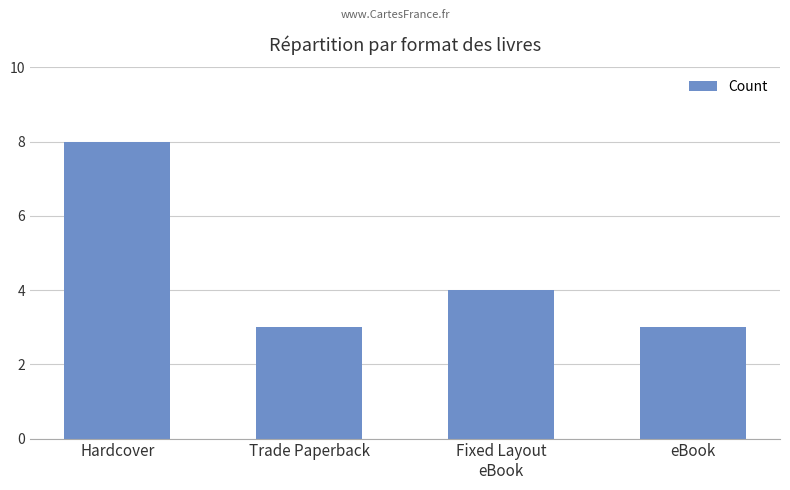

What is the minimum value shown in the chart?

3